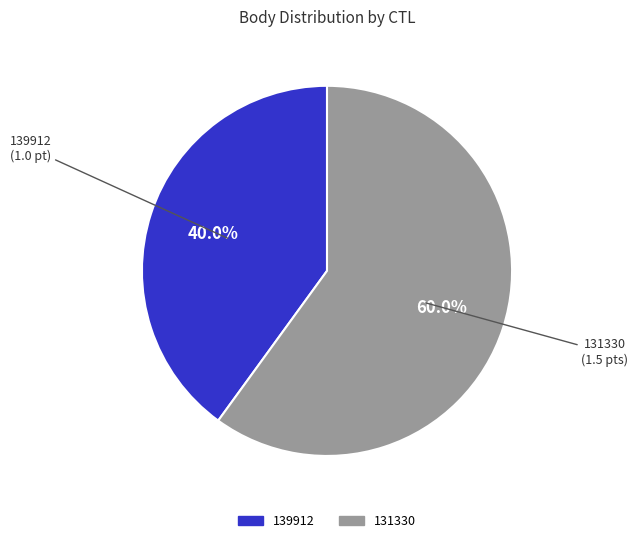

Do 131330 and 139912 together represent more than half of the pie?

Yes